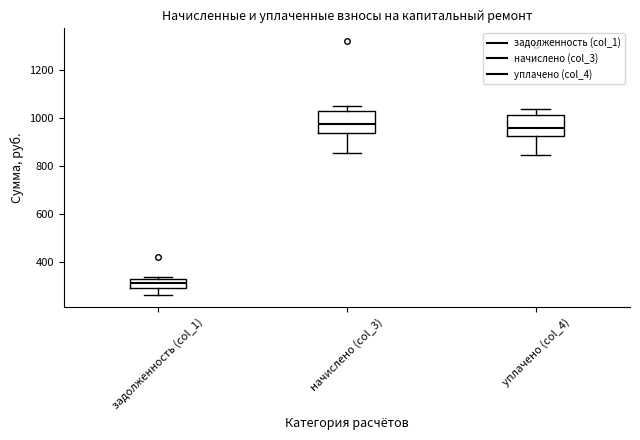

Reading left to right, transcribe this box plot: for each box, give where its median line is, the range the box spans, and where its two whiskers end, as read against the y-axis. The values are not printed on the chart, so give them approximately, as read against the axis.

задолженность (col_1): median 320 (inside the box), box 300 to 320, whiskers 260 to 340
начислено (col_3): median 980, box 940 to 1020, whiskers 860 to 1040
уплачено (col_4): median 960, box 920 to 1020, whiskers 840 to 1040